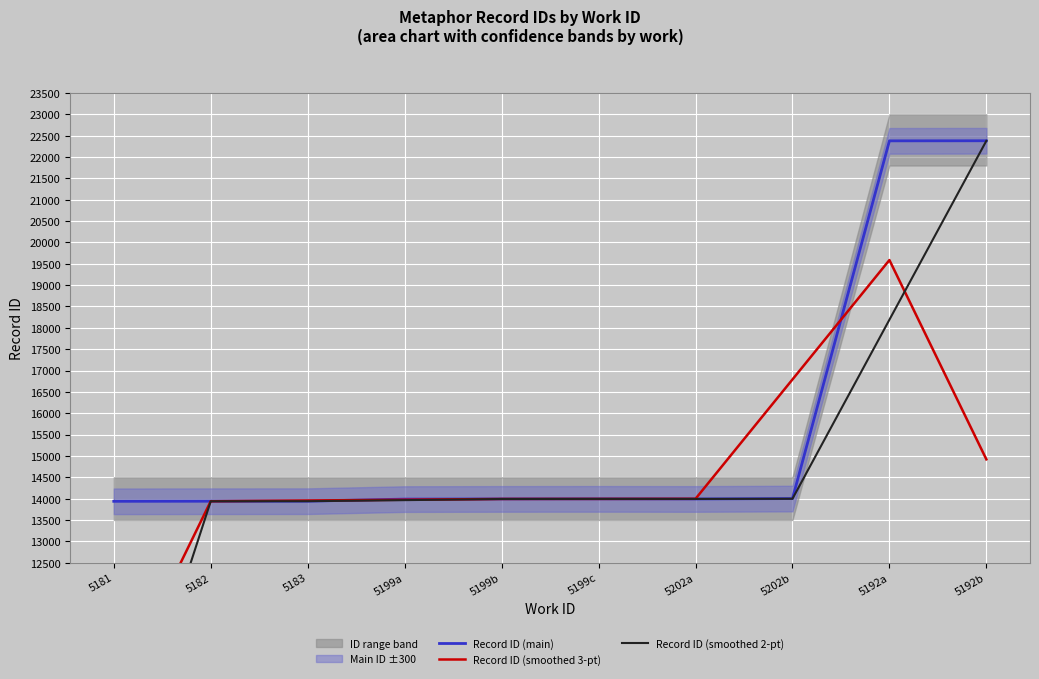

The value of Record ID (smoothed 2-pt) at 5202b is 13996.5. True or false?

True